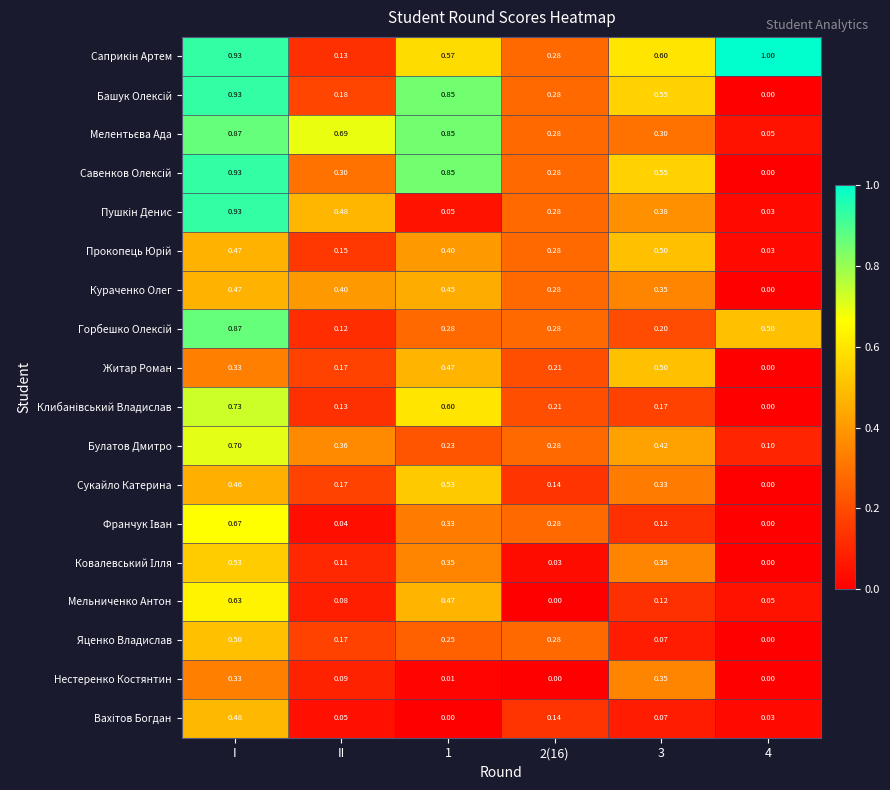

At which category is the sum across all series the highest?

I